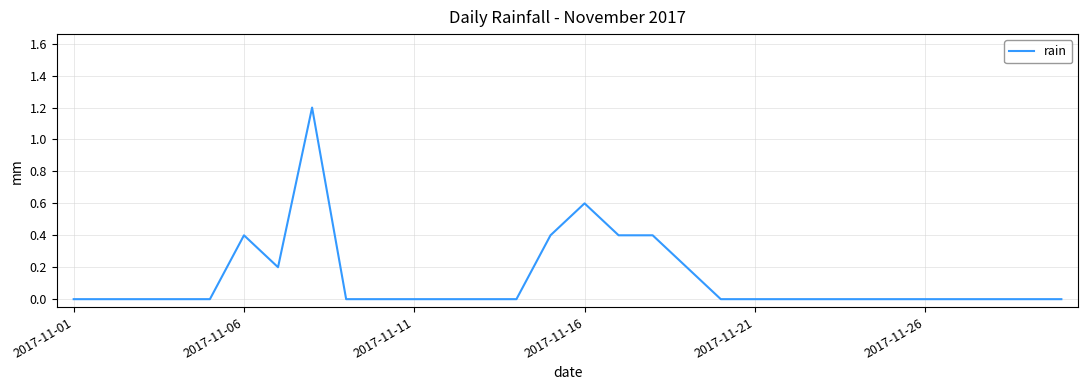

Reading left to right, extract all data points from this chart.

0.0	0.0	0.0	0.0	0.0	0.4	0.2	1.2	0.0	0.0	0.0	0.0	0.0	0.0	0.4	0.6	0.4	0.4	0.2	0.0	0.0	0.0	0.0	0.0	0.0	0.0	0.0	0.0	0.0	0.0